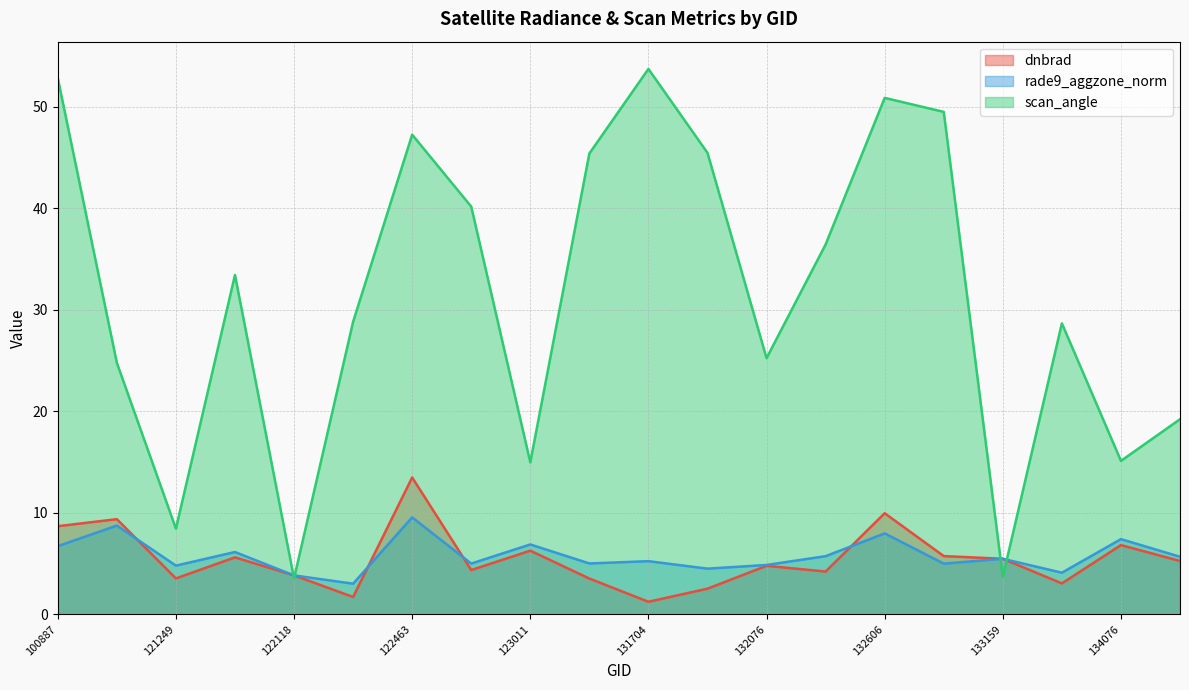

How many values in the rade9_aggzone_norm series are below 5?

8